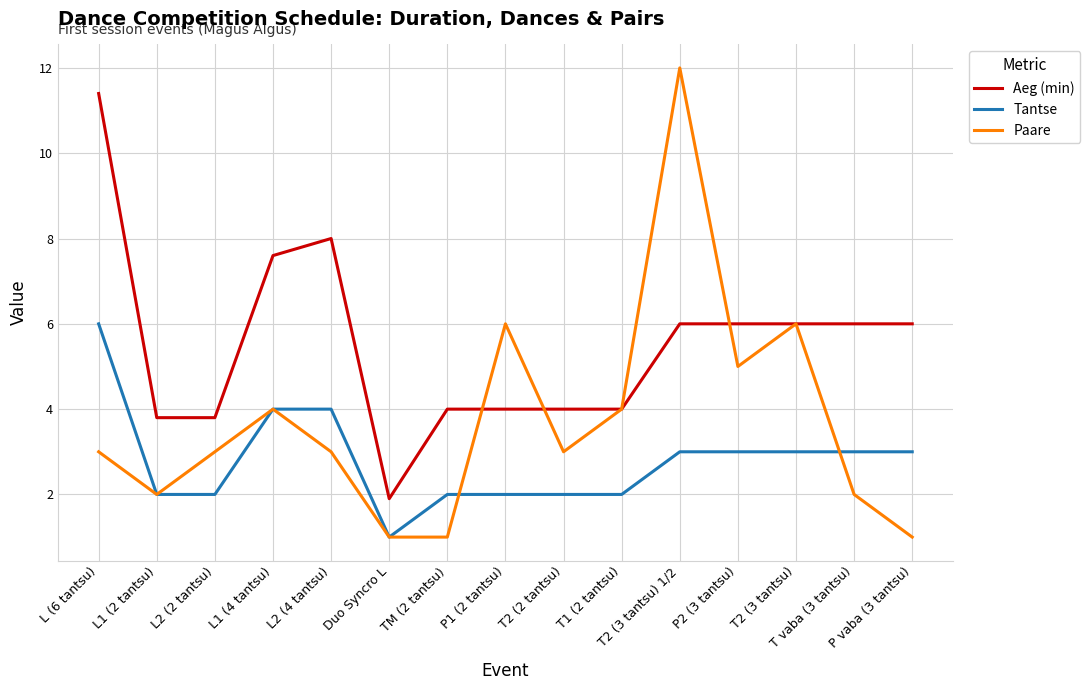

True or false: Tantse and Aeg (min) cross at least once.

False